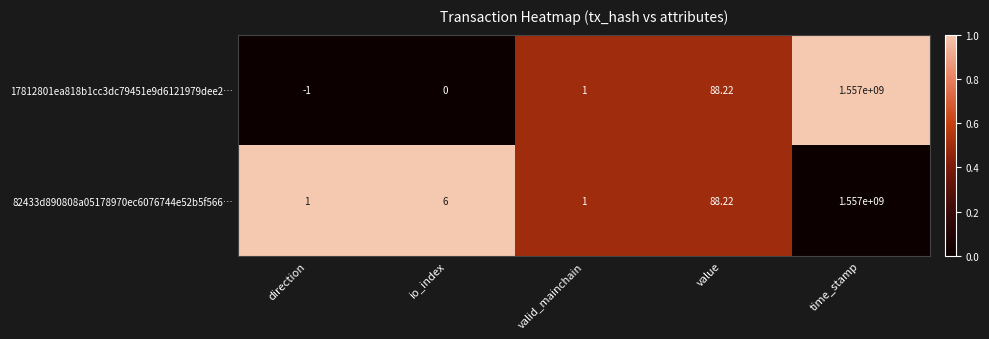

At which label is 82433d890808a05178970ec6076744e52b5f566… closest to 778500000?

value